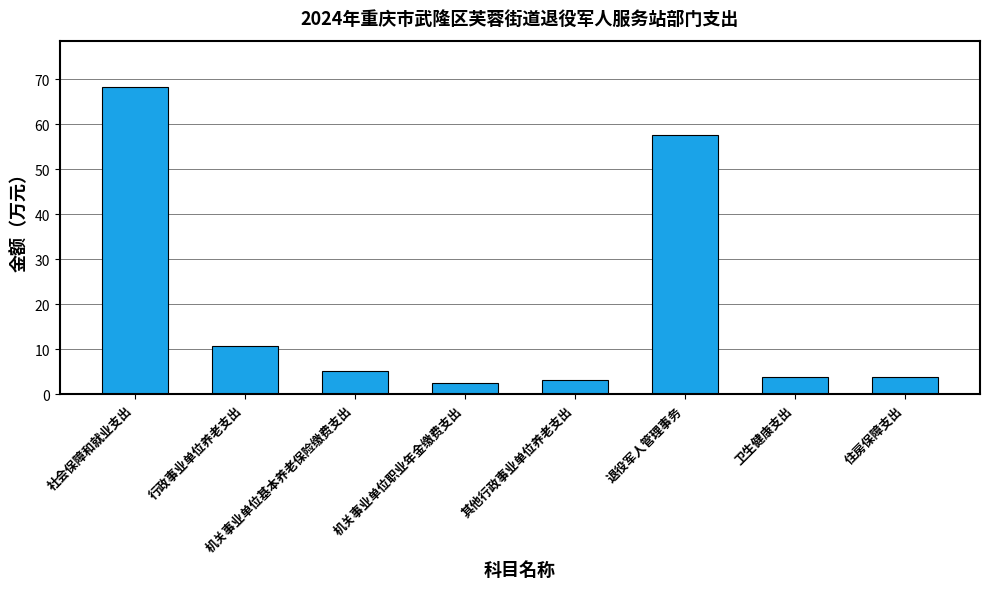

What is the difference between the maximum and minimum values?

65.8